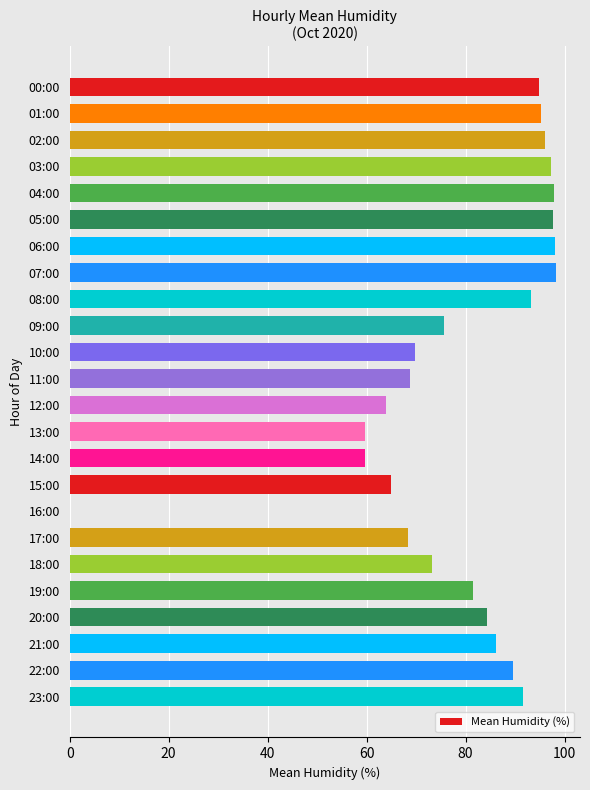

What is the greatest value displayed?

98.2